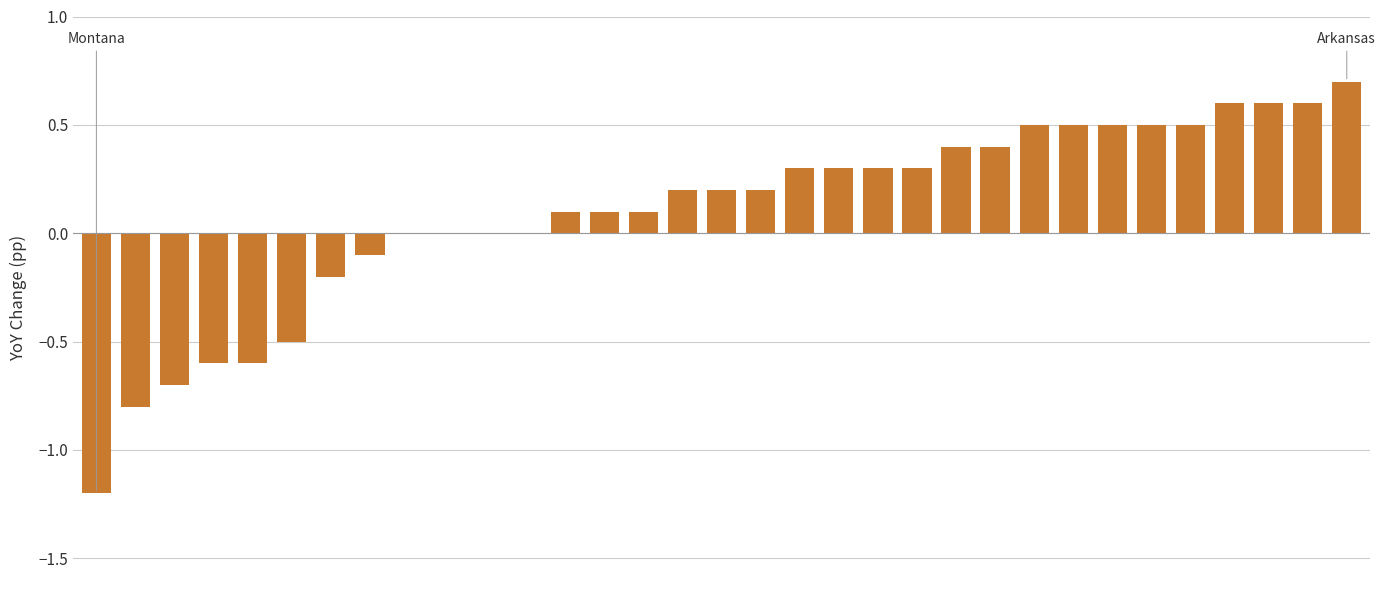

How many distinct data groups are displayed?

1